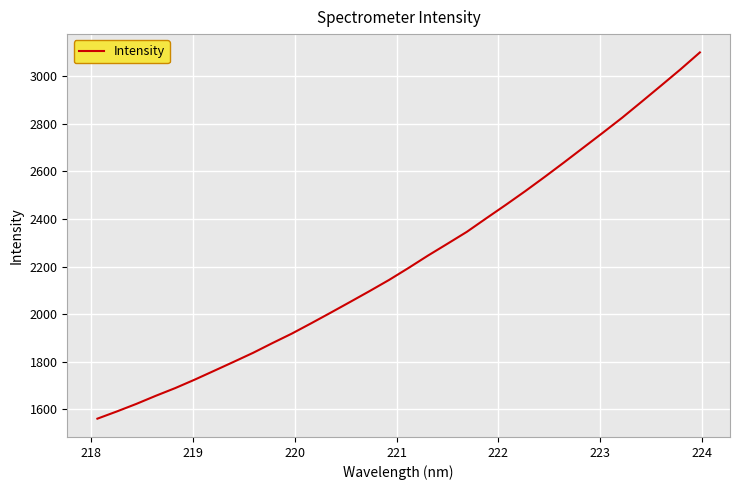

How many values exceed 2194?

16